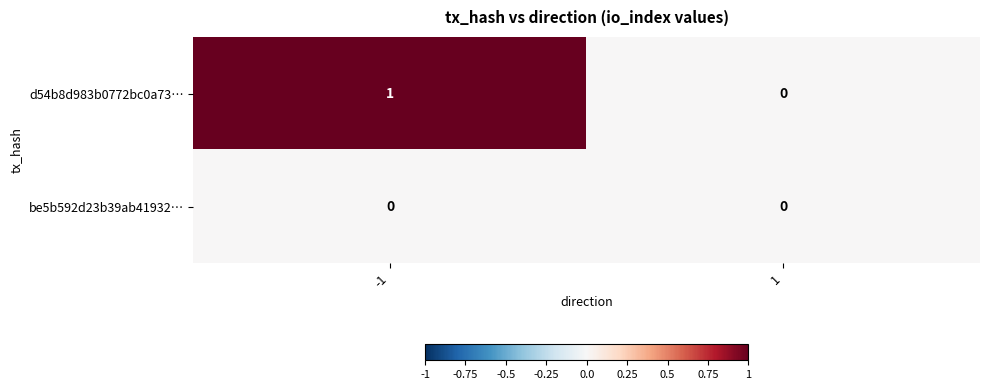

Which series changed the most between -1 and 1?

d54b8d983b0772bc0a73…